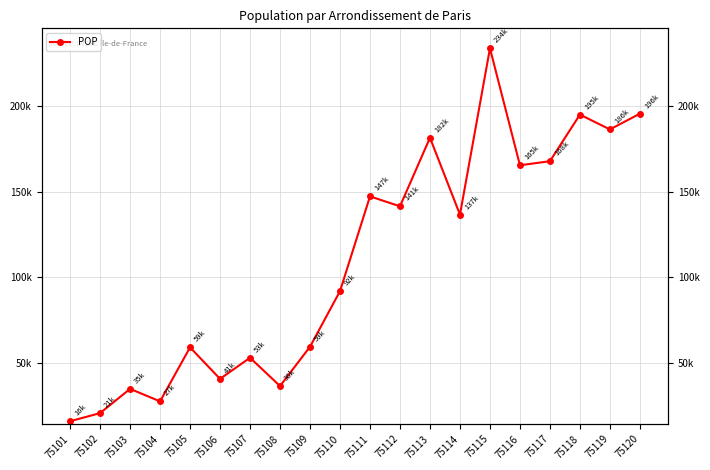

Between 75112 and 75102, which is larger?

75112